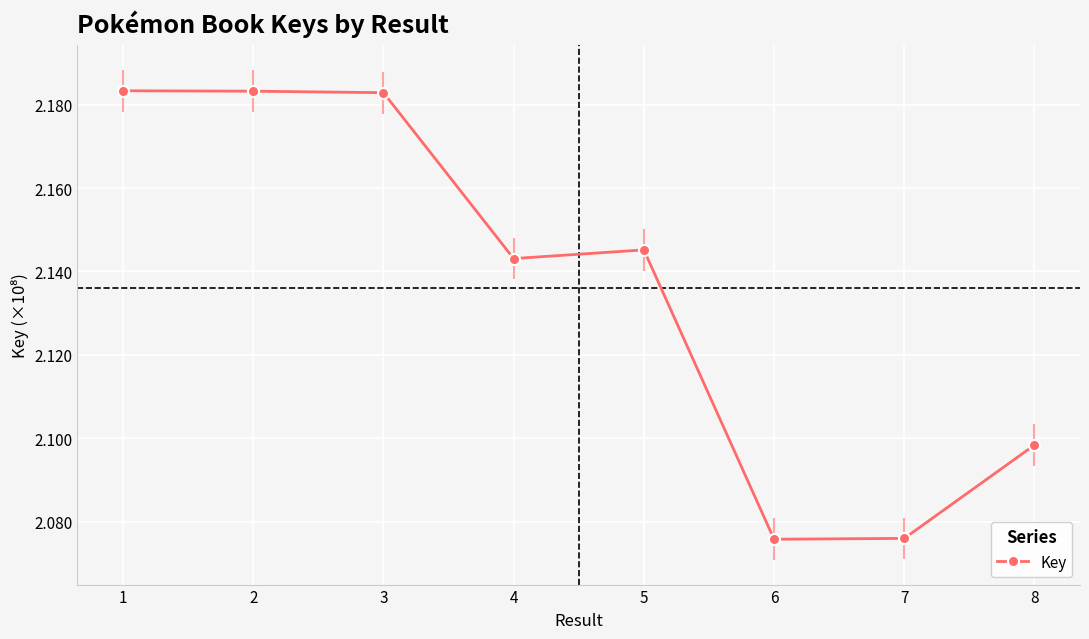

The chart shows a value of 2.8 at 4. True or false?

False